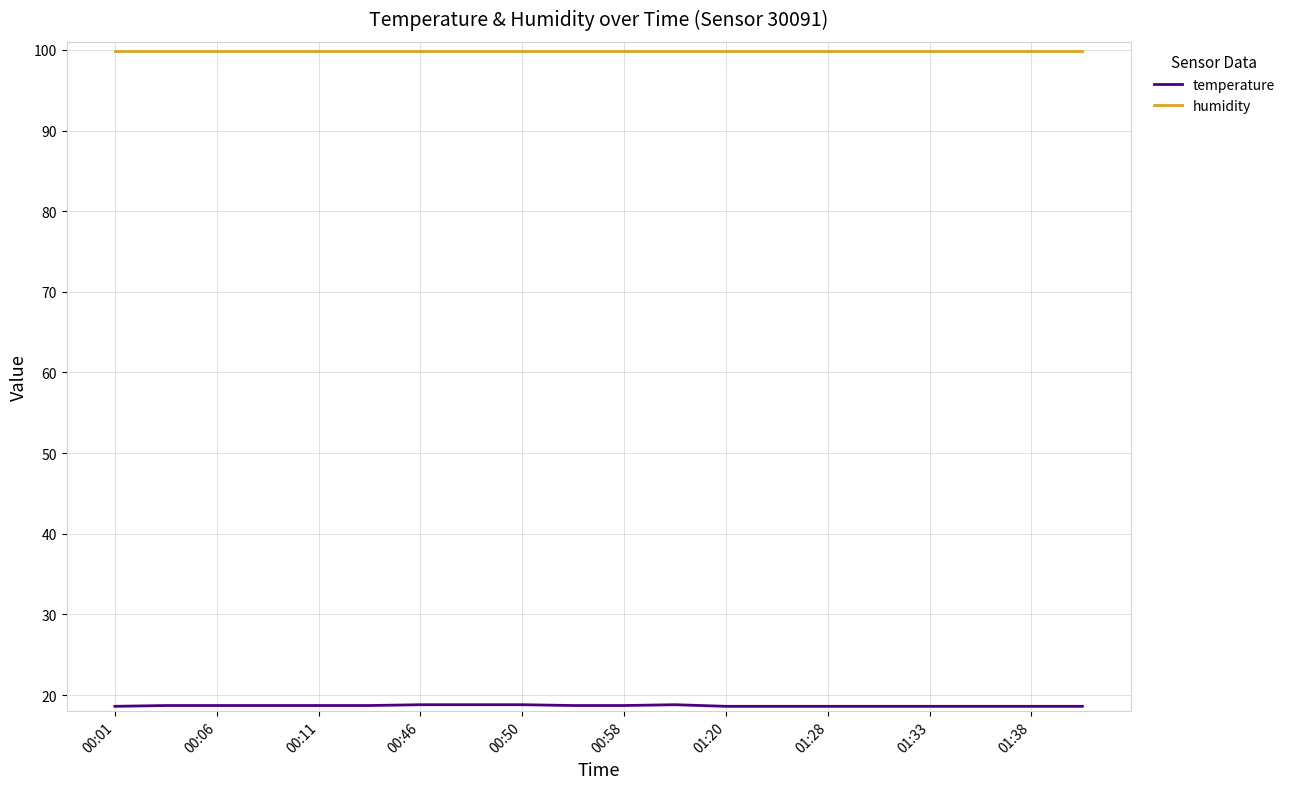

What is the greatest value displayed?

99.9